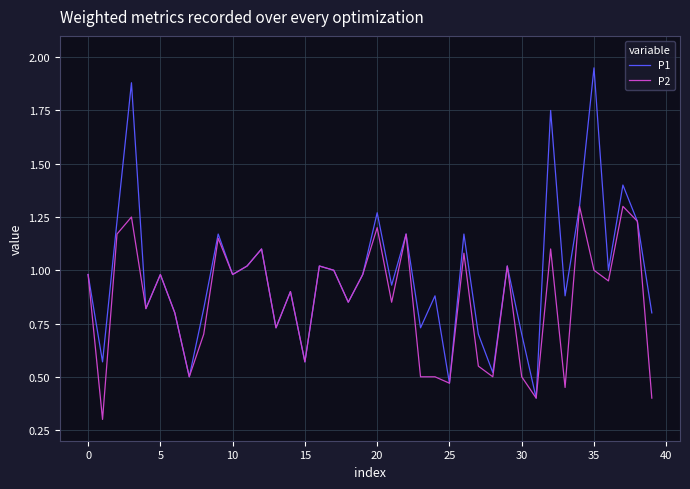

What is the minimum value for P1?

0.4